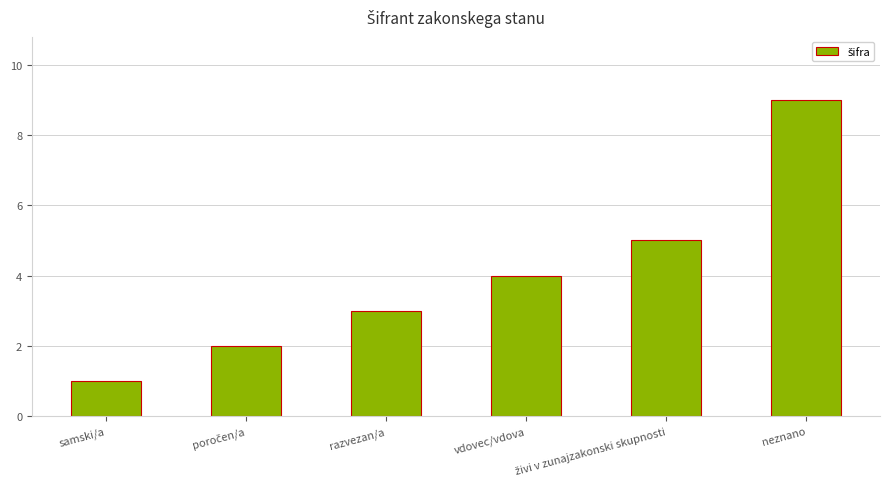

Reading left to right, what are all the values shown in this chart?

1	2	3	4	5	9